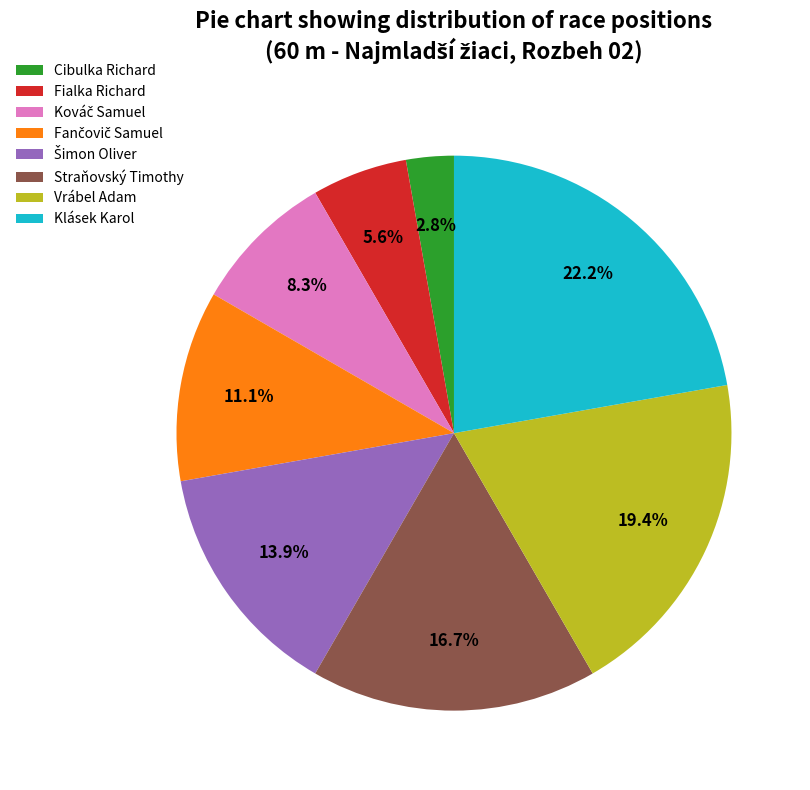

True or false: Fialka Richard accounts for 6% of the total.

True